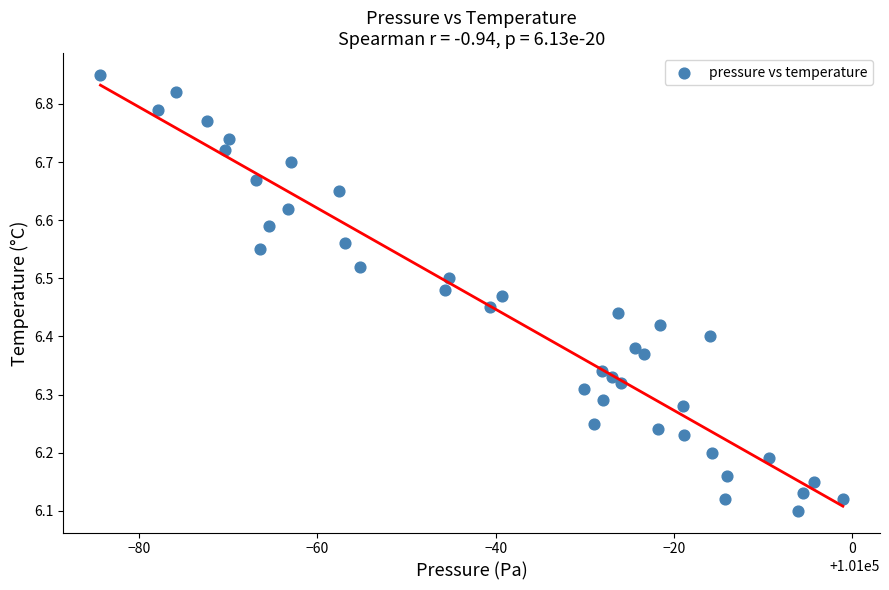

What is the range of X values (max minus min)?

83.3